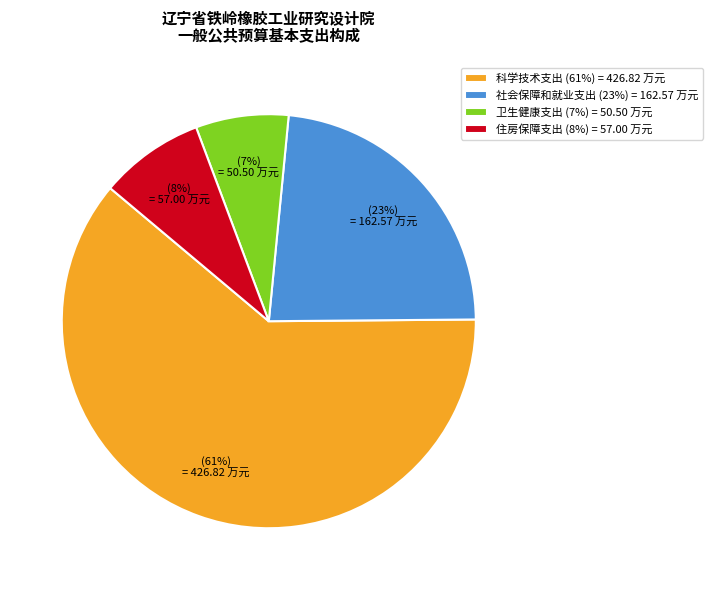

Which category accounts for the majority?

科学技术支出